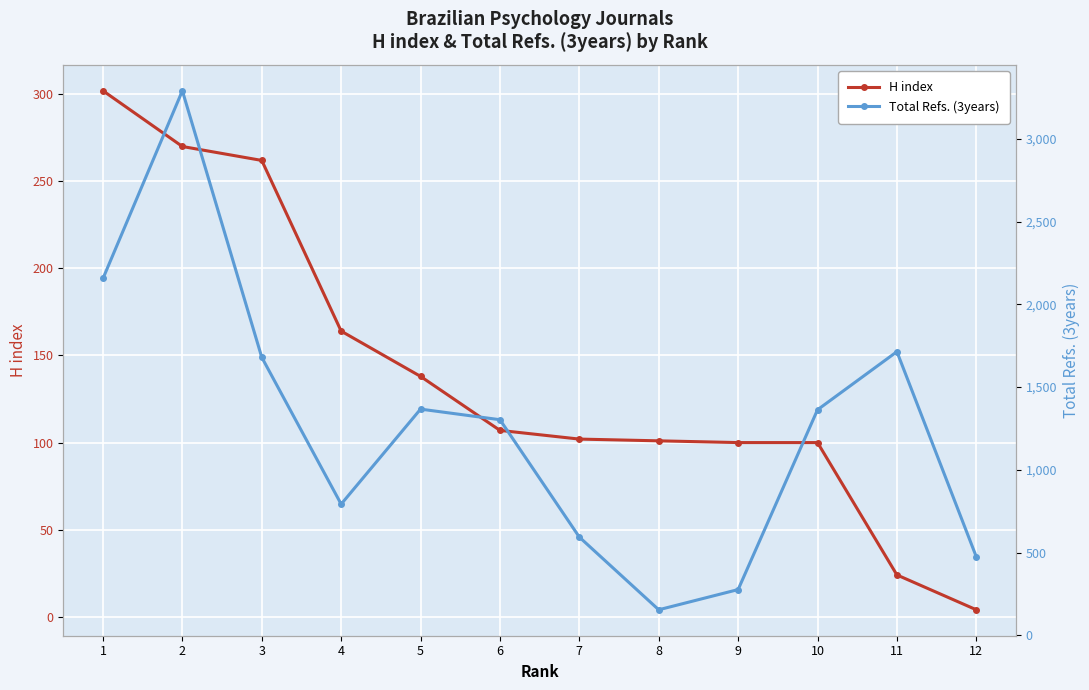

True or false: Total Refs. (3years) has a value of 3290 at 2.

True